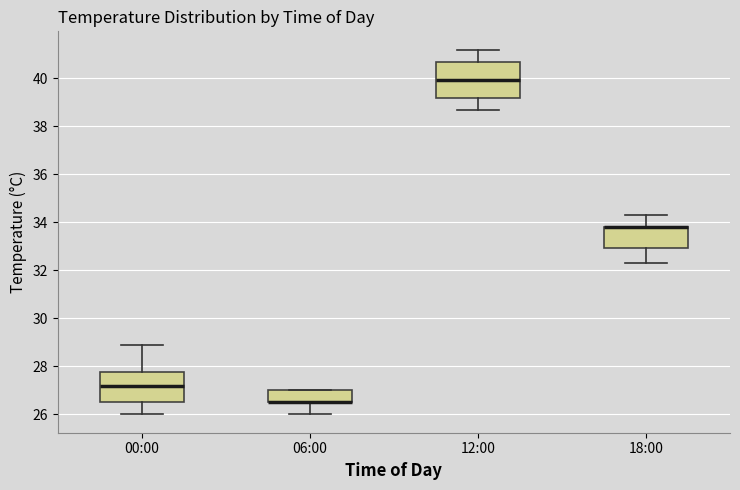

Reading left to right, transcribe this box plot: for each box, give where its median line is, the range the box spans, and where its two whiskers end, as read against the y-axis. The values are not printed on the chart, so give them approximately, as read against the axis.

00:00: median 27.2, box 26.6 to 27.8, whiskers 26.0 to 29.0
06:00: median 26.6 (drawn on the box's lower edge), box 26.6 to 27.0, whiskers 26.0 to 27.0
12:00: median 40.0, box 39.2 to 40.8, whiskers 38.8 to 41.2
18:00: median 33.8 (drawn on the box's upper edge), box 33.0 to 33.8, whiskers 32.4 to 34.4